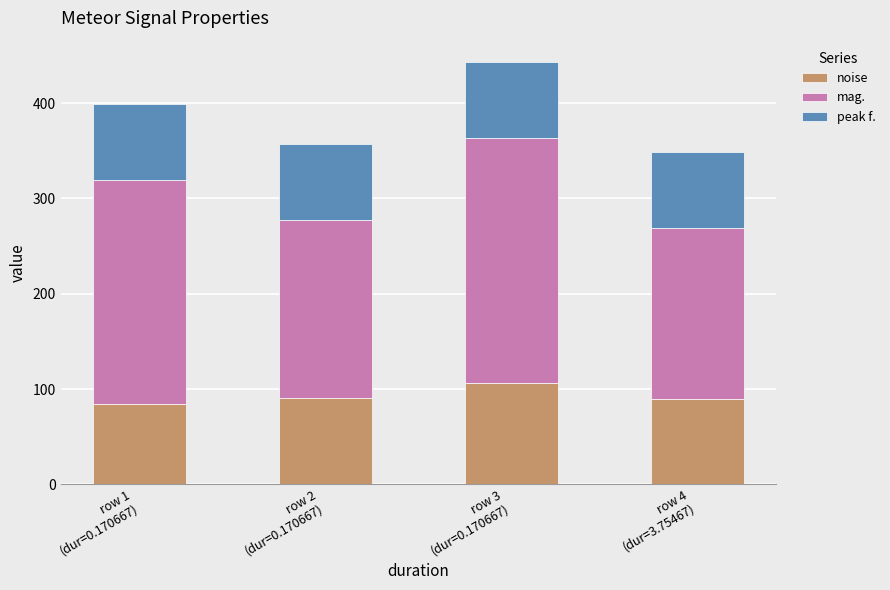

What is the minimum value for noise?

84.6